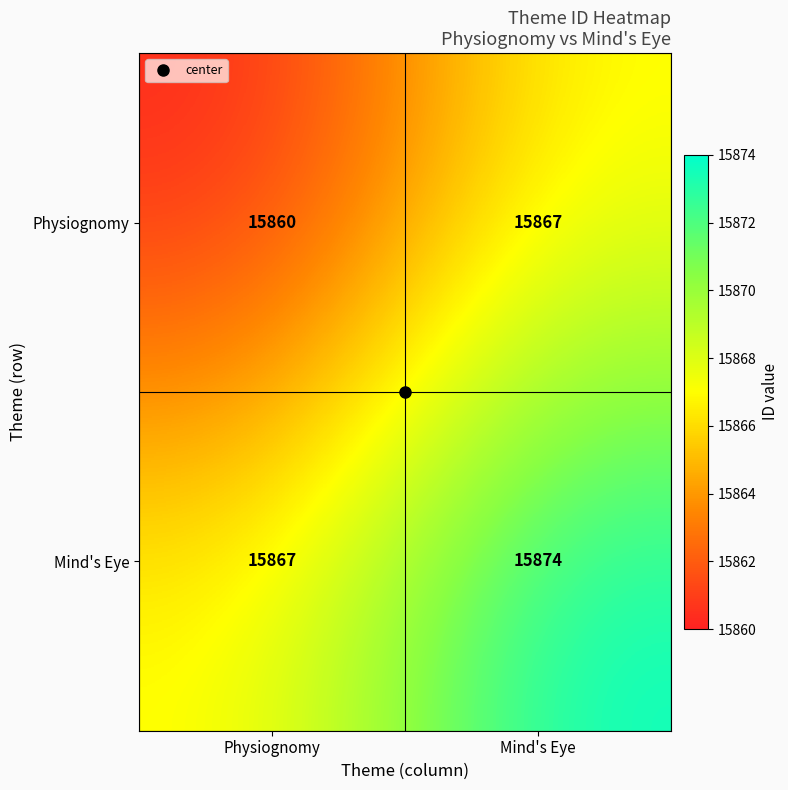

The Mind's Eye series shows 5063 at Mind's Eye. True or false?

False